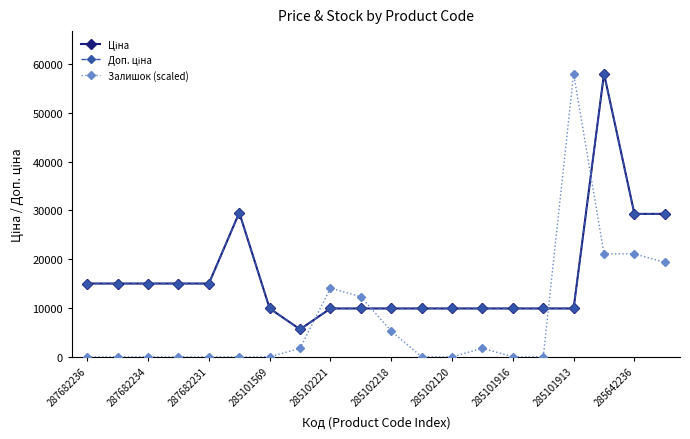

Reading right to left, extract all data points from this chart.

Ціна: 29294.9	29294.9	58037.0	9908.5	9908.5	9908.5	9908.5	9908.5	9908.5	9908.5	9908.5	9908.5	5636.0	9908.5	29548.9	15019.2	15019.2	15019.2	15019.2	15019.2
Доп. ціна: 29294.9	29294.9	58037.0	9908.5	9908.5	9908.5	9908.5	9908.5	9908.5	9908.5	9908.5	9908.5	5636.0	9908.5	29548.9	15019.2	15019.2	15019.2	15019.2	15019.2
Залишок (scaled): 19345.7	21104.4	21104.4	58037.0	0.0	0.0	1758.7	0.0	0.0	5276.1	12310.9	14069.6	1758.7	0.0	0.0	0.0	0.0	0.0	0.0	0.0